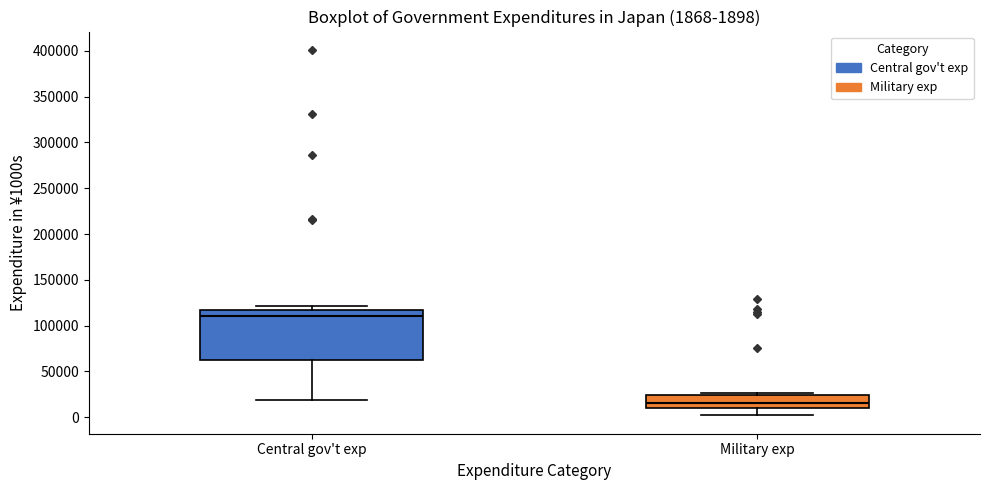

Comparing the boxes themselves (not the whiskers), which one is the tallest?

Central gov't exp